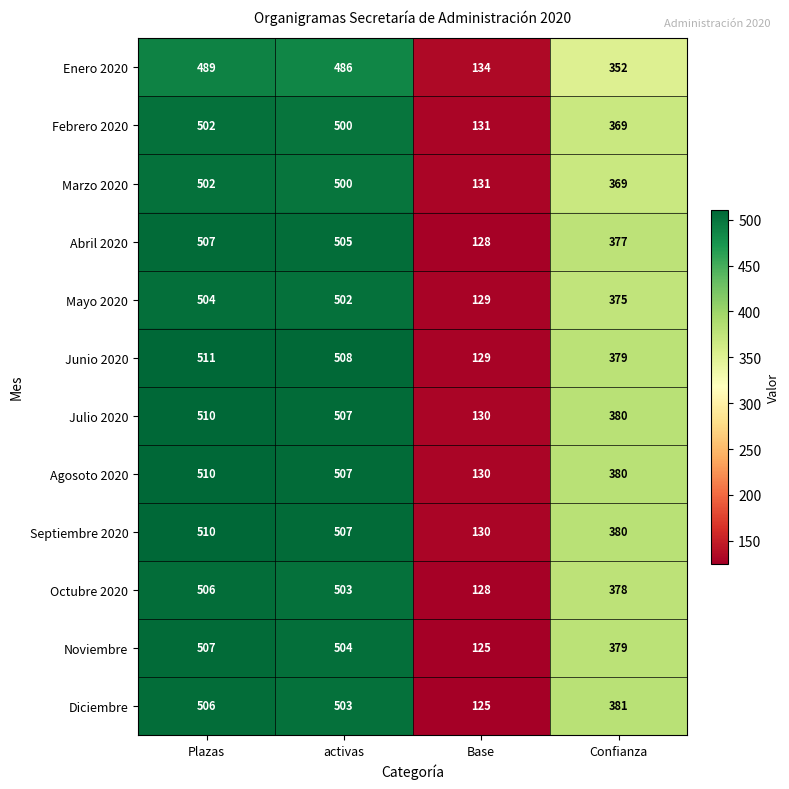

Is it true that Agosoto 2020 equals 380 at Confianza?

True